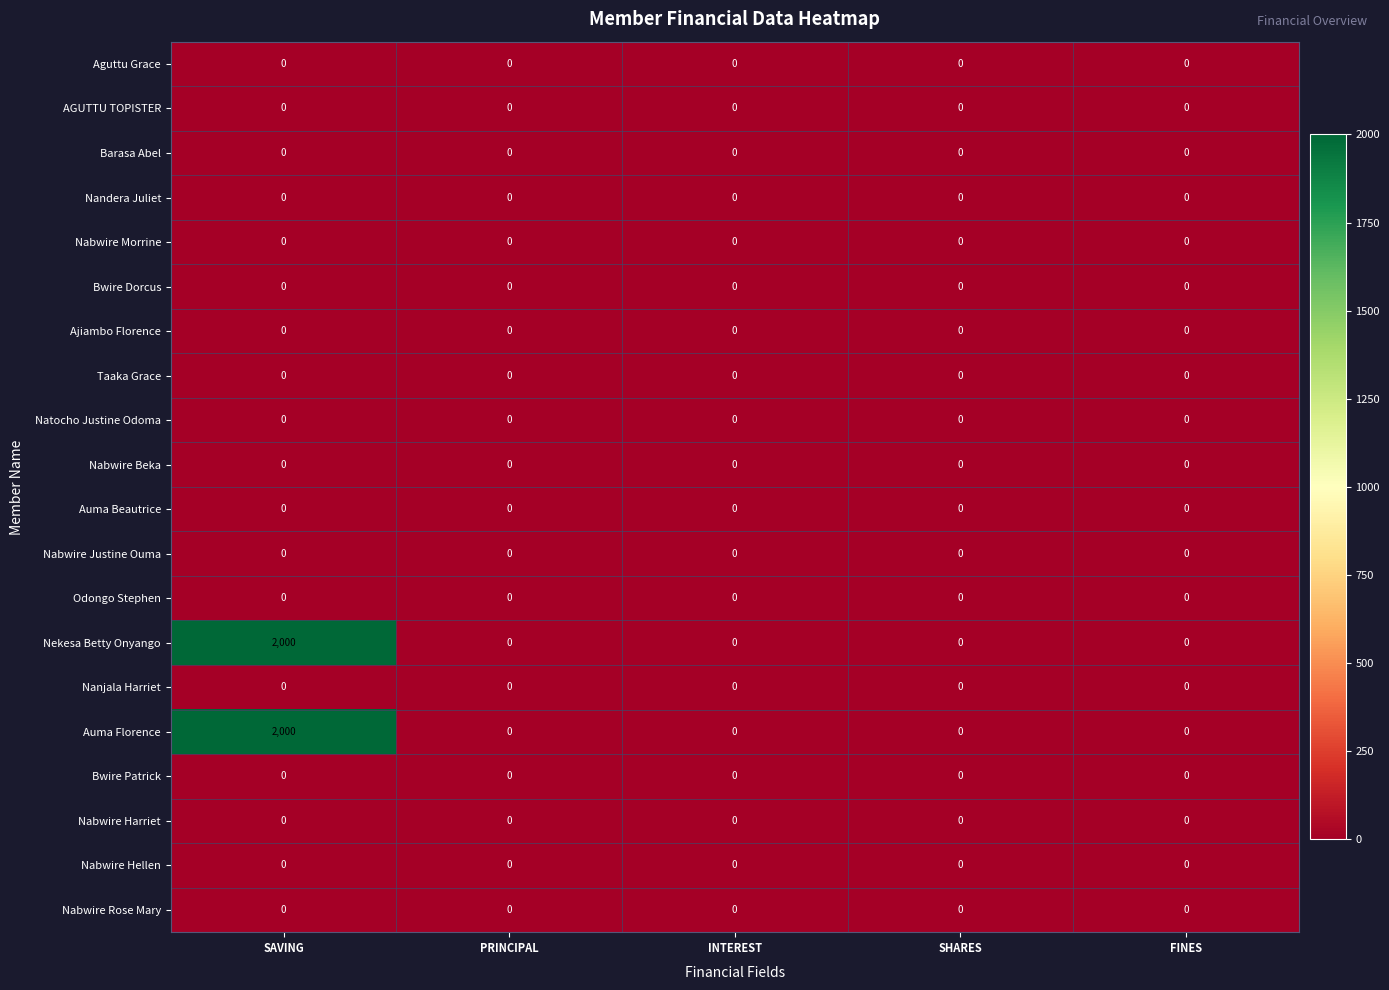

What is the total value across all series at SAVING?

4000